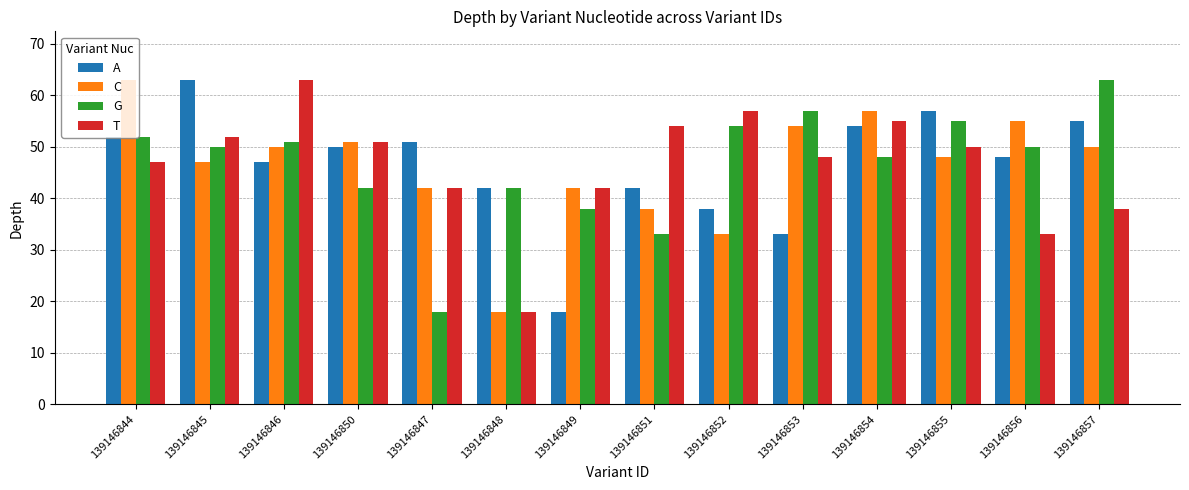

The G series shows 18 at 139146847. True or false?

True